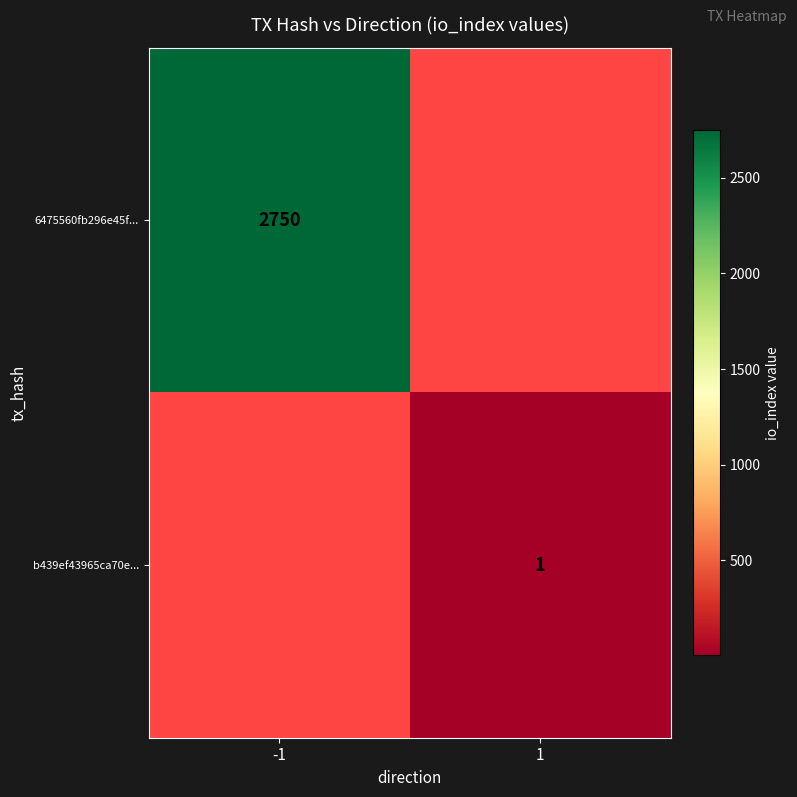

Is it true that 6475560fb296e45f... equals 606 at -1?

False